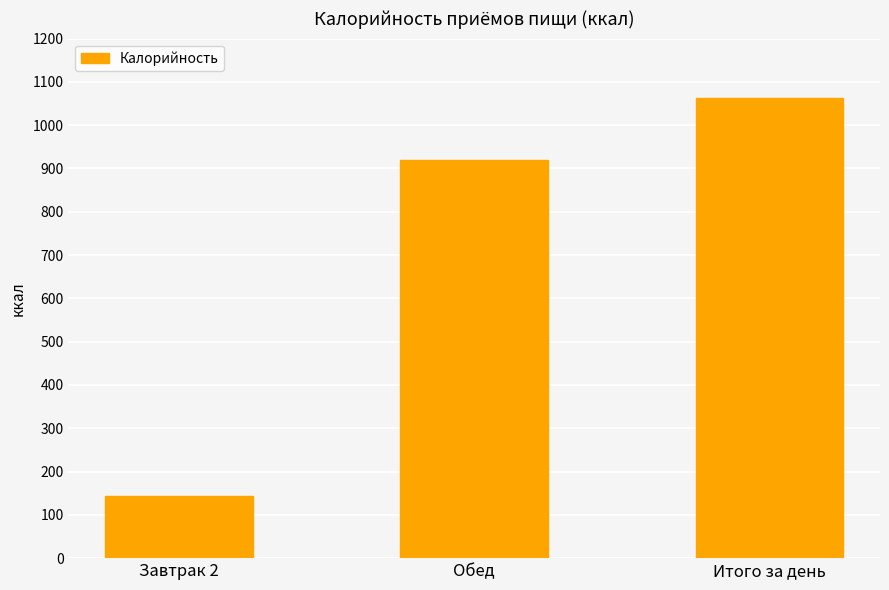

What is the value of the 1st bar from the left?

144.3